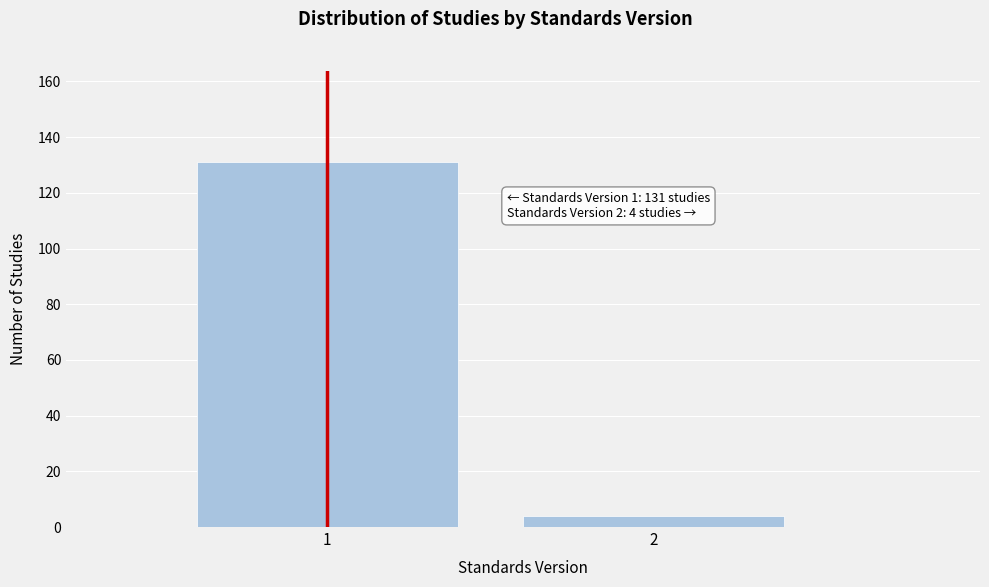

Reading left to right, transcribe all the data shown in this chart.

131	4